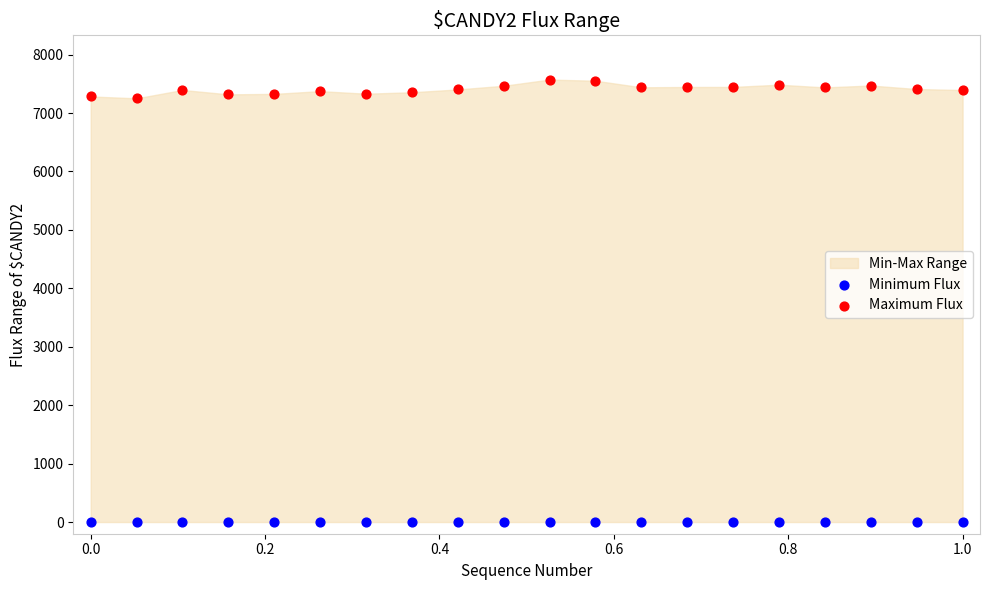

Which series contains the lowest Y value?

Minimum Flux